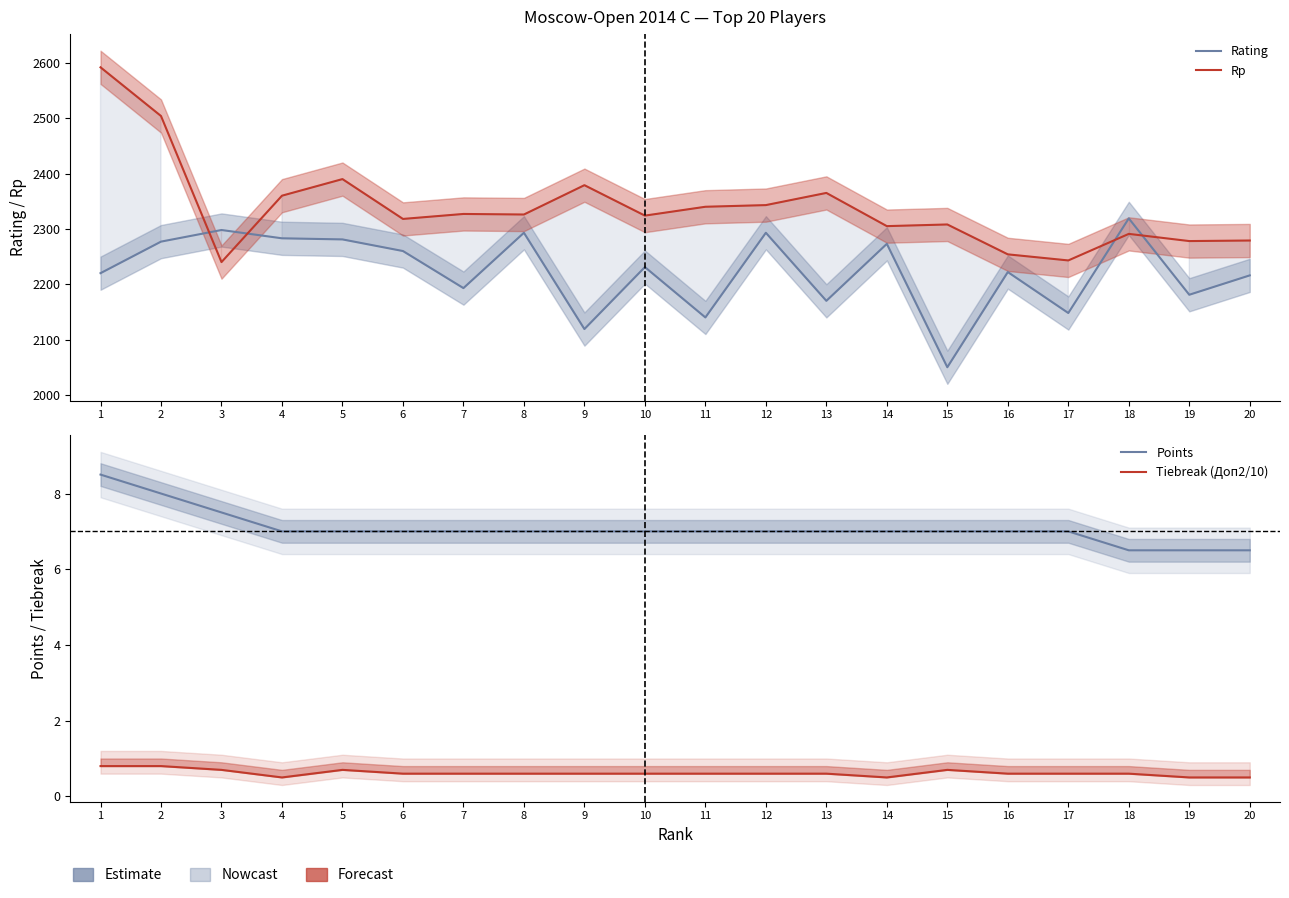

At how many categories does at least one series exceed 2420?

2